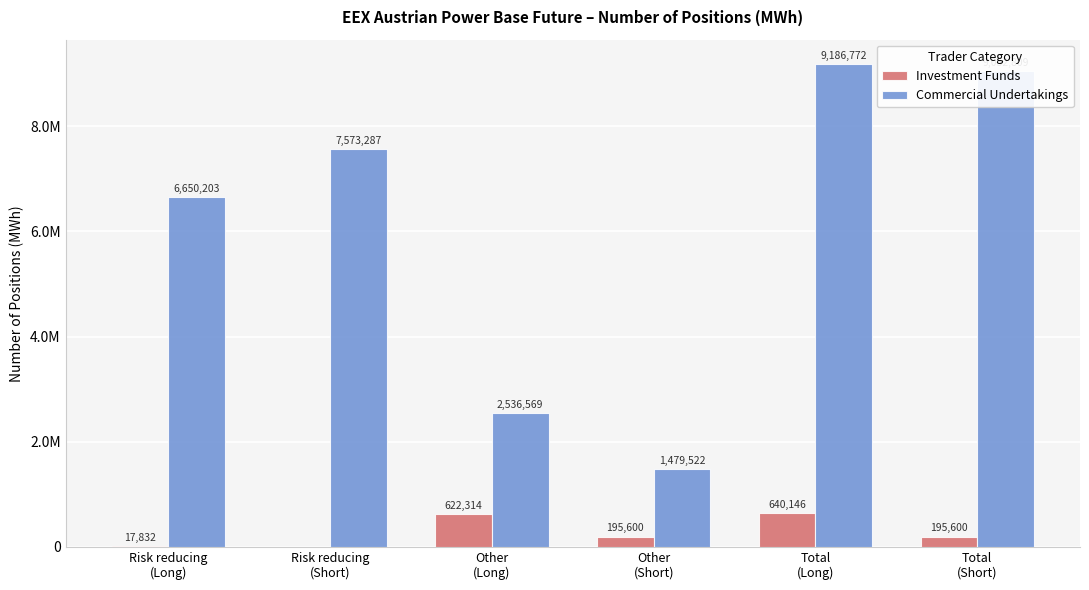

What are all the series names shown in the legend?

Investment Funds, Commercial Undertakings